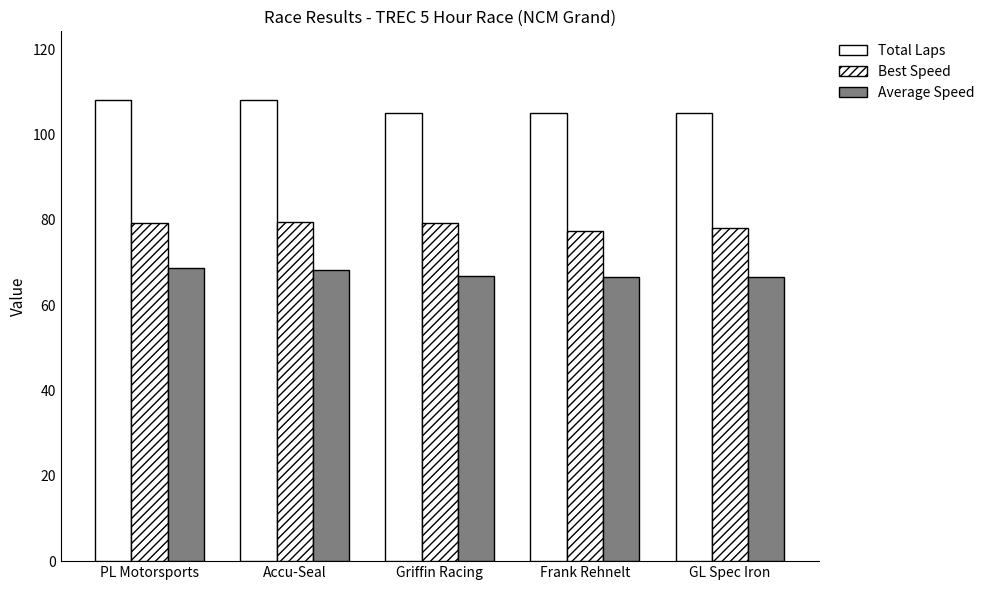

What is the minimum value for Total Laps?

105.0